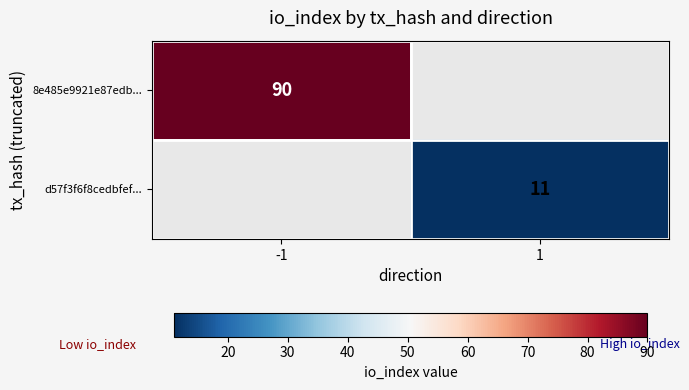

True or false: 8e485e9921e87edb... has a value of 90 at -1.

True